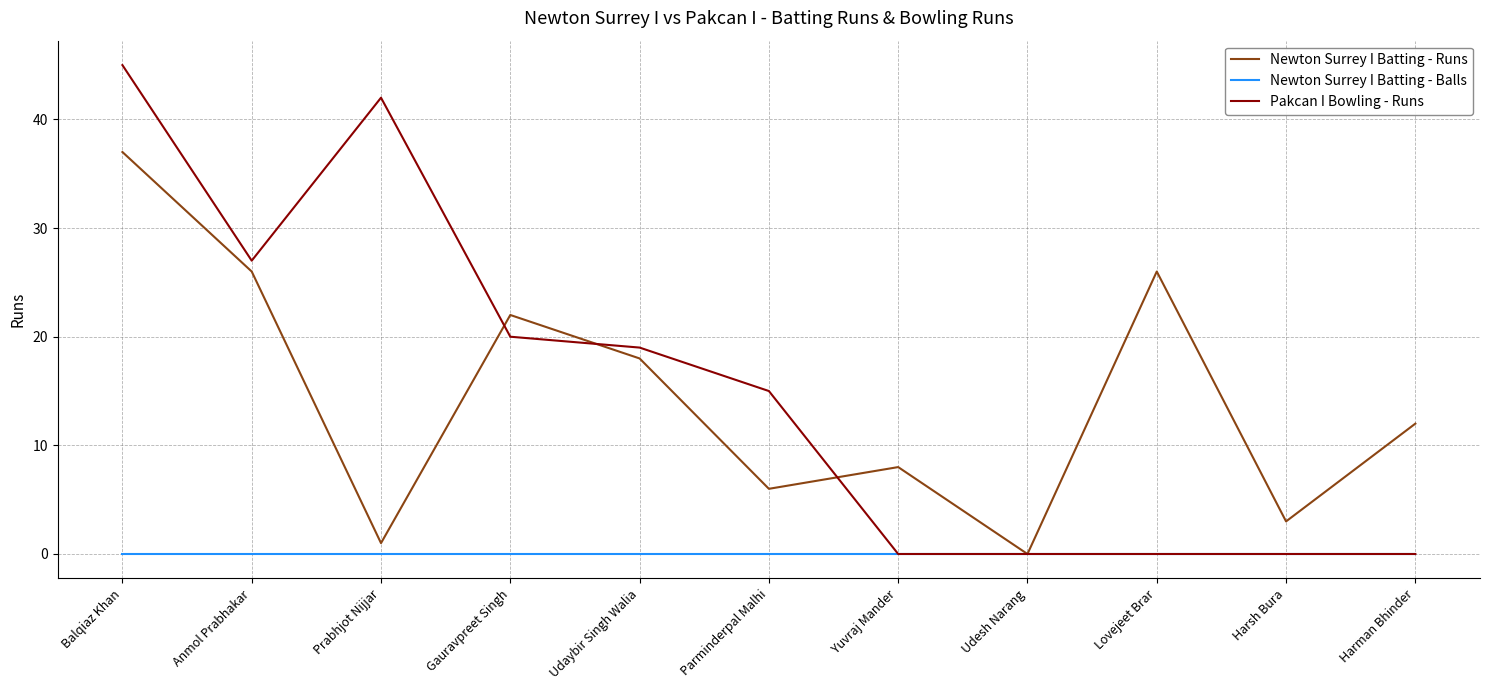

Which series has the largest range (max minus min)?

Pakcan I Bowling - Runs